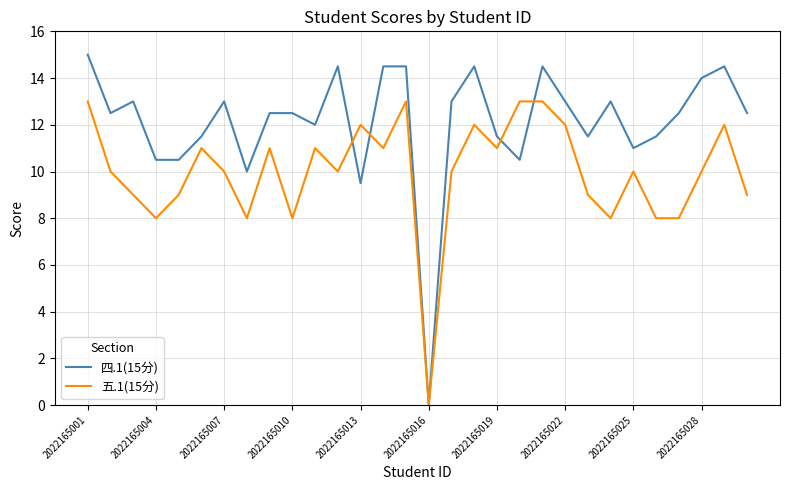

List the series in order of their overall mean, highest first.

四.1(15分), 五.1(15分)